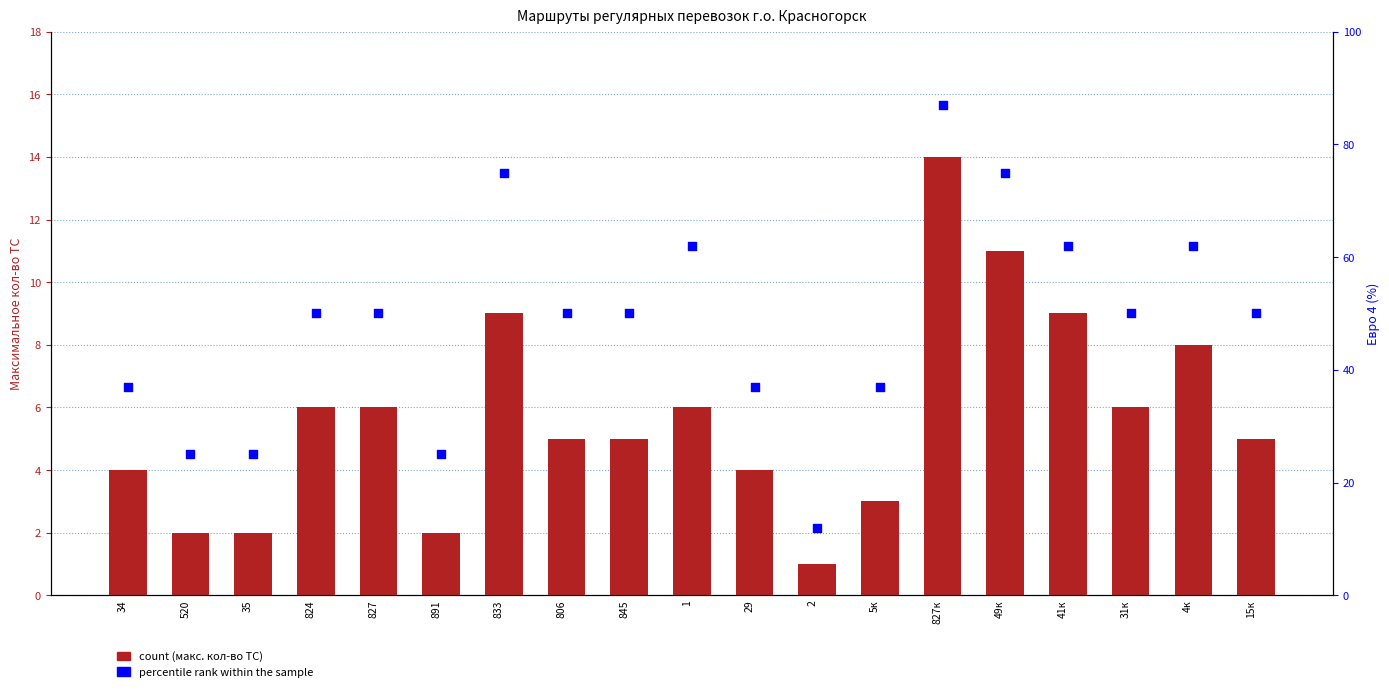

What are all the series names shown in the legend?

count, percentile rank within the sample